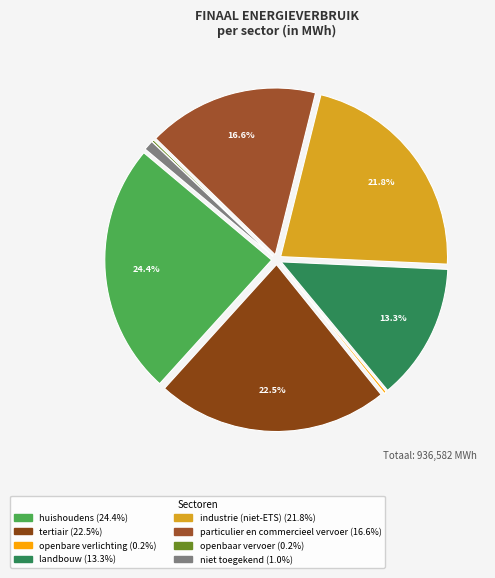

What percentage is NOT represented by landbouw?

86.7%